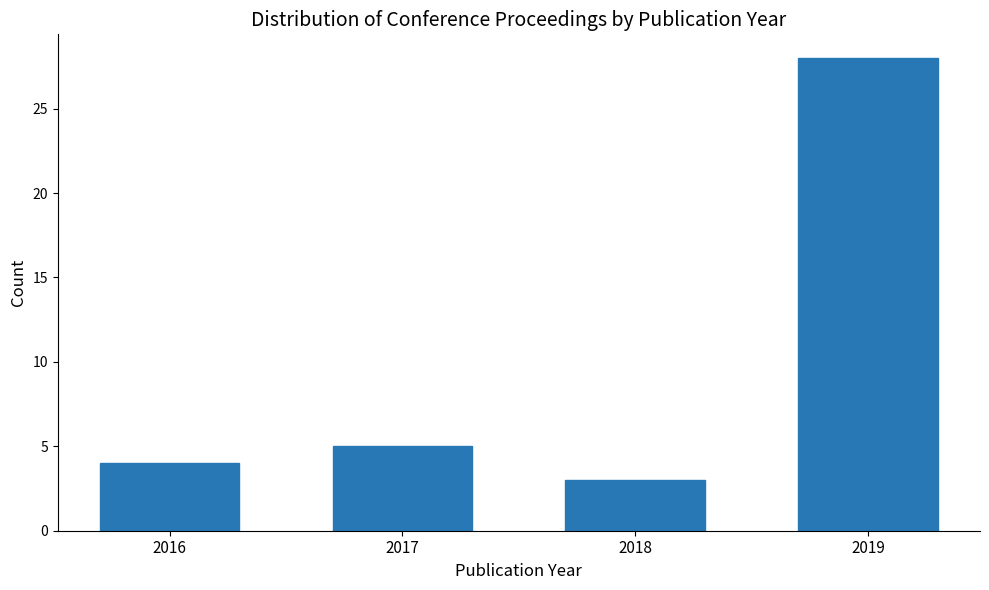

Reading left to right, extract all data points from this chart.

4	5	3	28